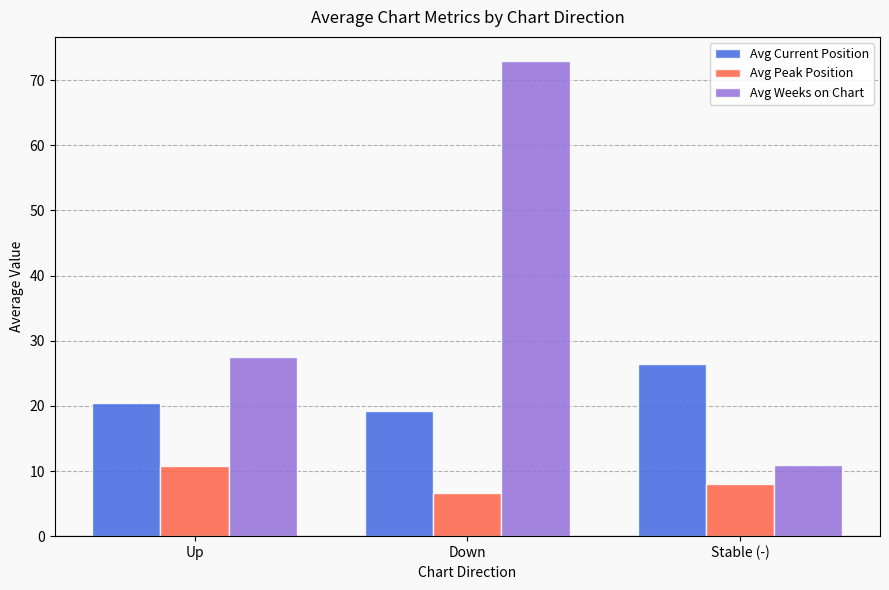

True or false: Avg Peak Position has a value of 6.6 at Down.

True